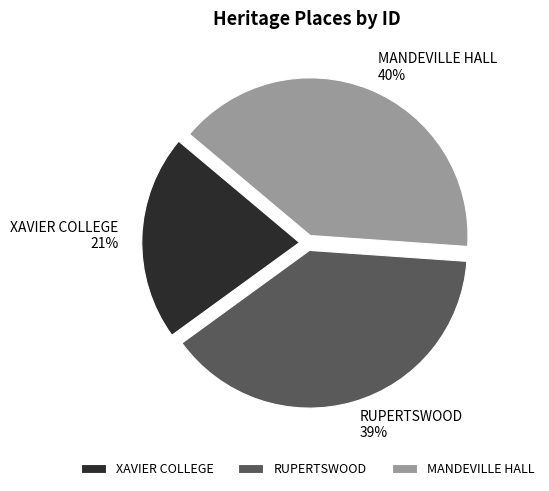

How many slices are in this pie chart?

3